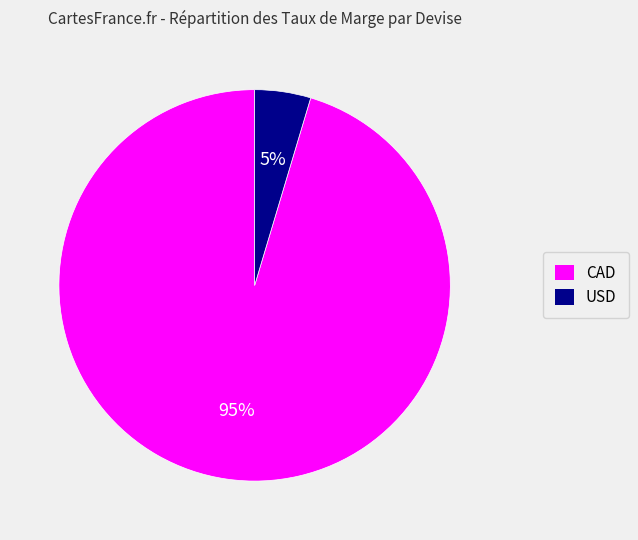

Count the number of slices in the pie.

2